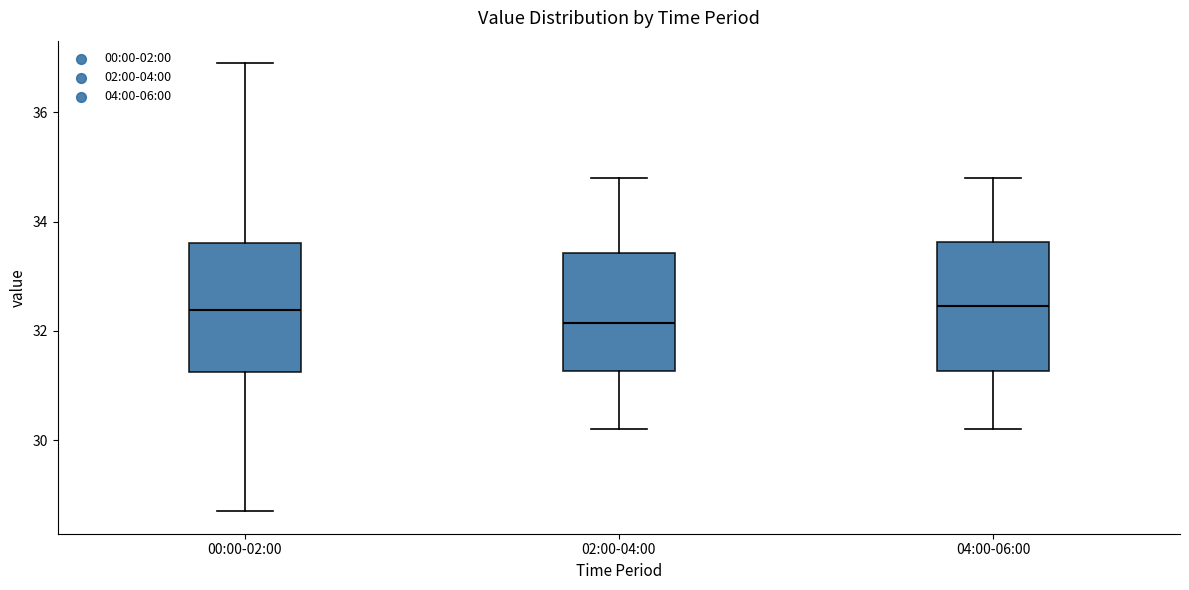

Where is the upper edge of the box for 00:00-02:00 on the y-axis? The values are not printed on the chart, so give them approximately, as read against the axis.

33.6